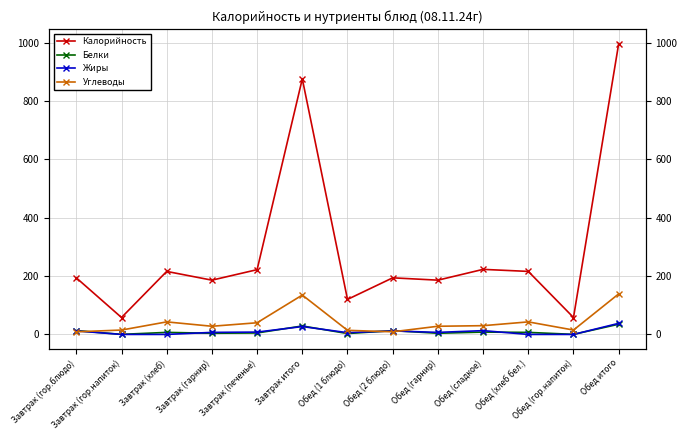

What is the label of the 10th point from the right?

Завтрак (гарнир)